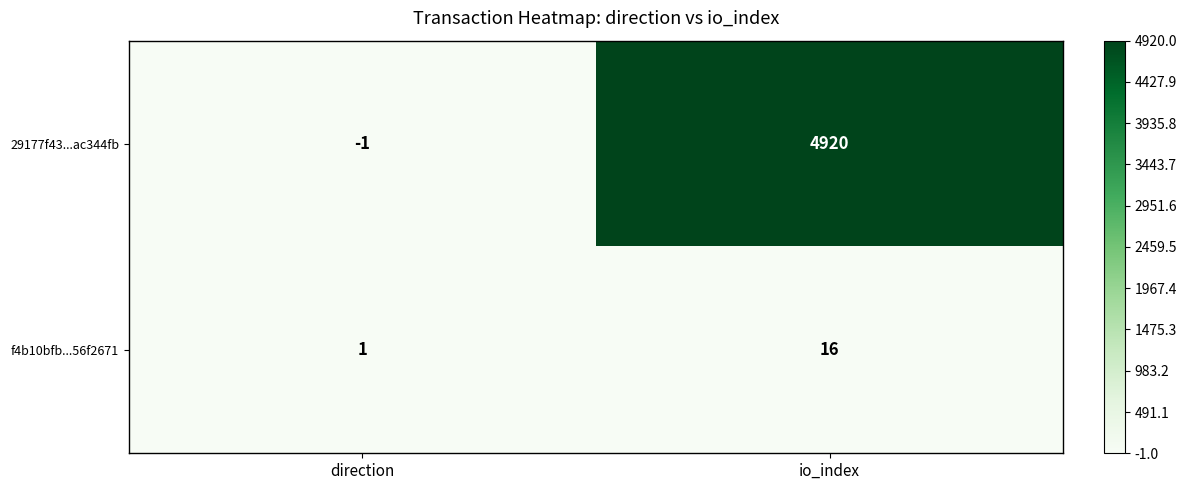

Which series has the largest range (max minus min)?

29177f43...ac344fb